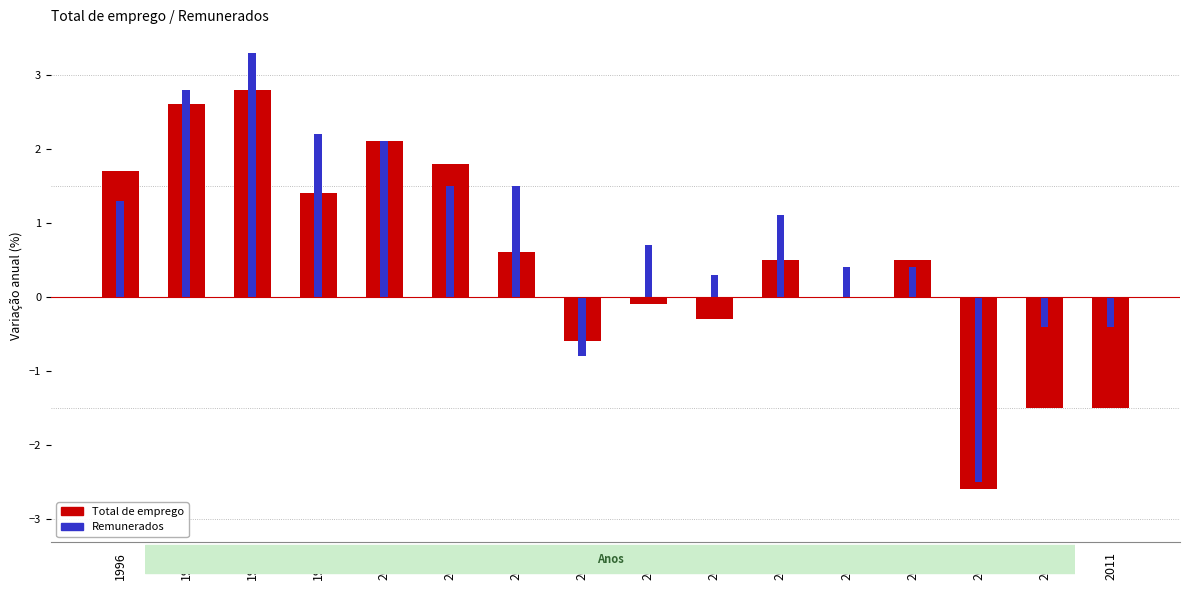

What is the average value of the Remunerados series?

0.8